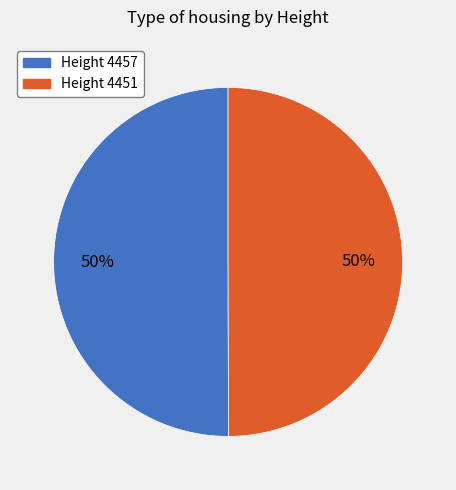

Which slice is the largest?

4457